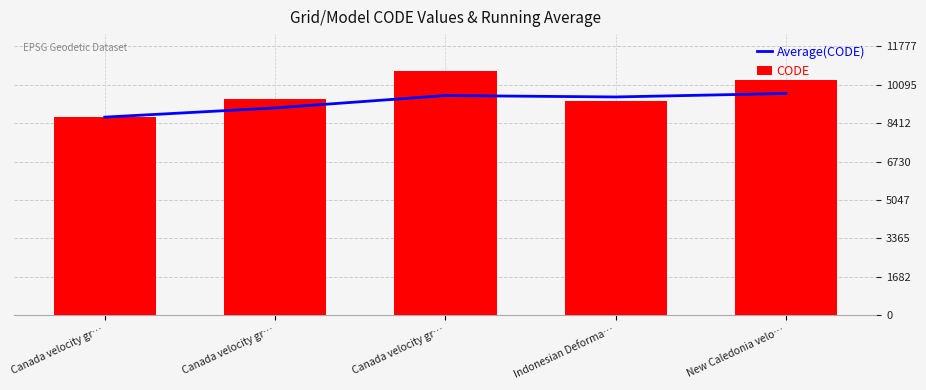

At which category is the sum across all series the highest?

Canada velocity gr…